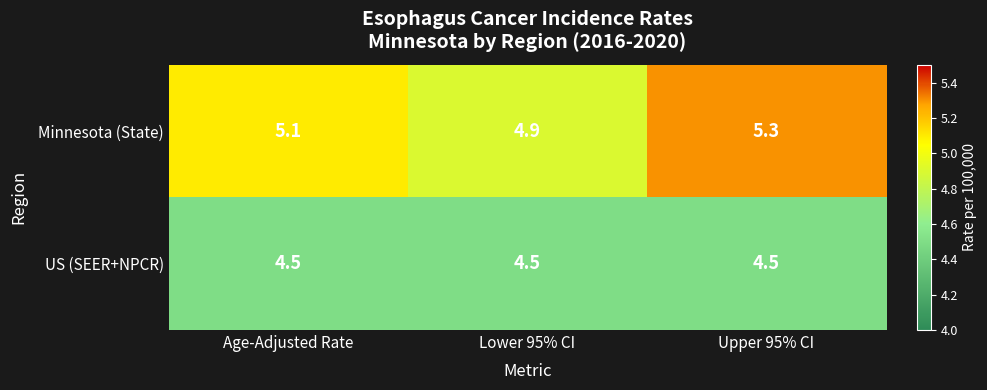

Which series has the largest range (max minus min)?

Minnesota (State)